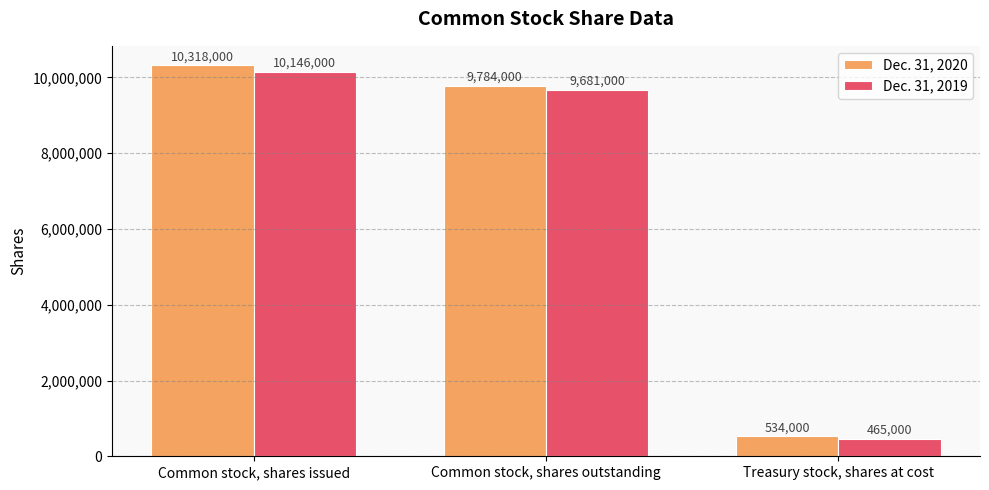

Is the value of Dec. 31, 2020 at Common stock, shares outstanding greater than the value of Dec. 31, 2019 at Common stock, shares outstanding?

Yes